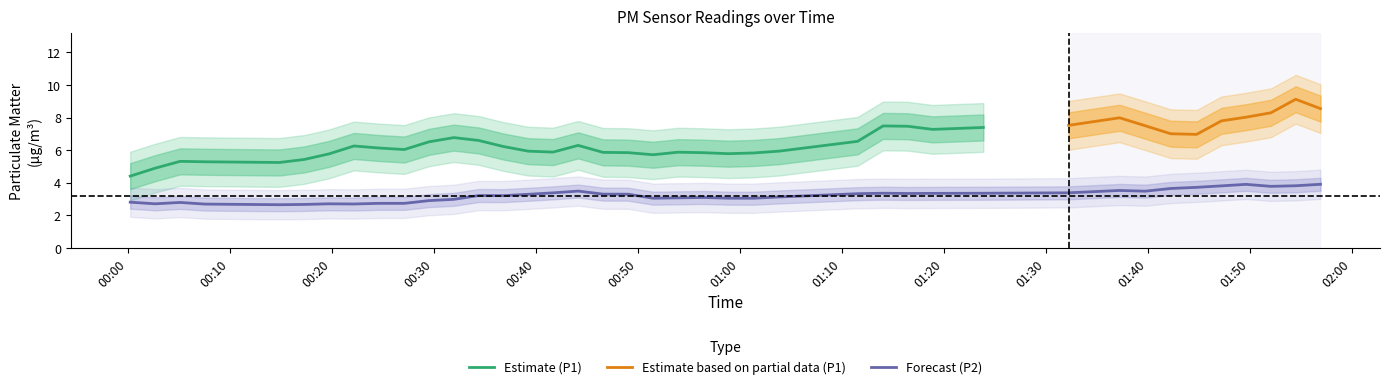

What is the average value of the P2 series?

3.2